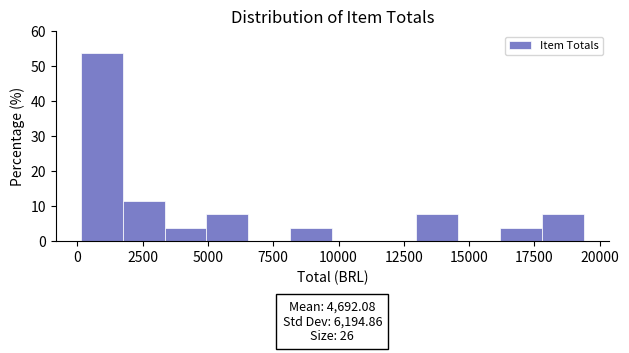

Read against the x-axis, roughly where is the centre of the tallest bar?

1000